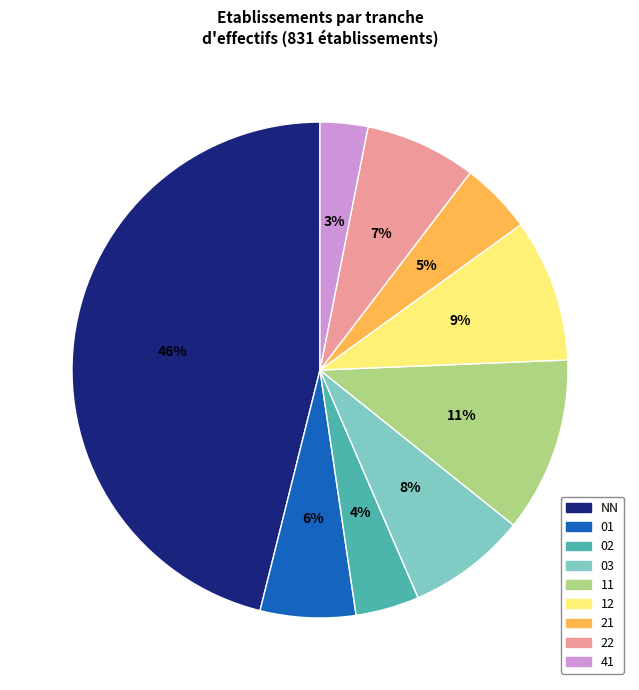

Is it true that 01 is 1% of the pie?

False